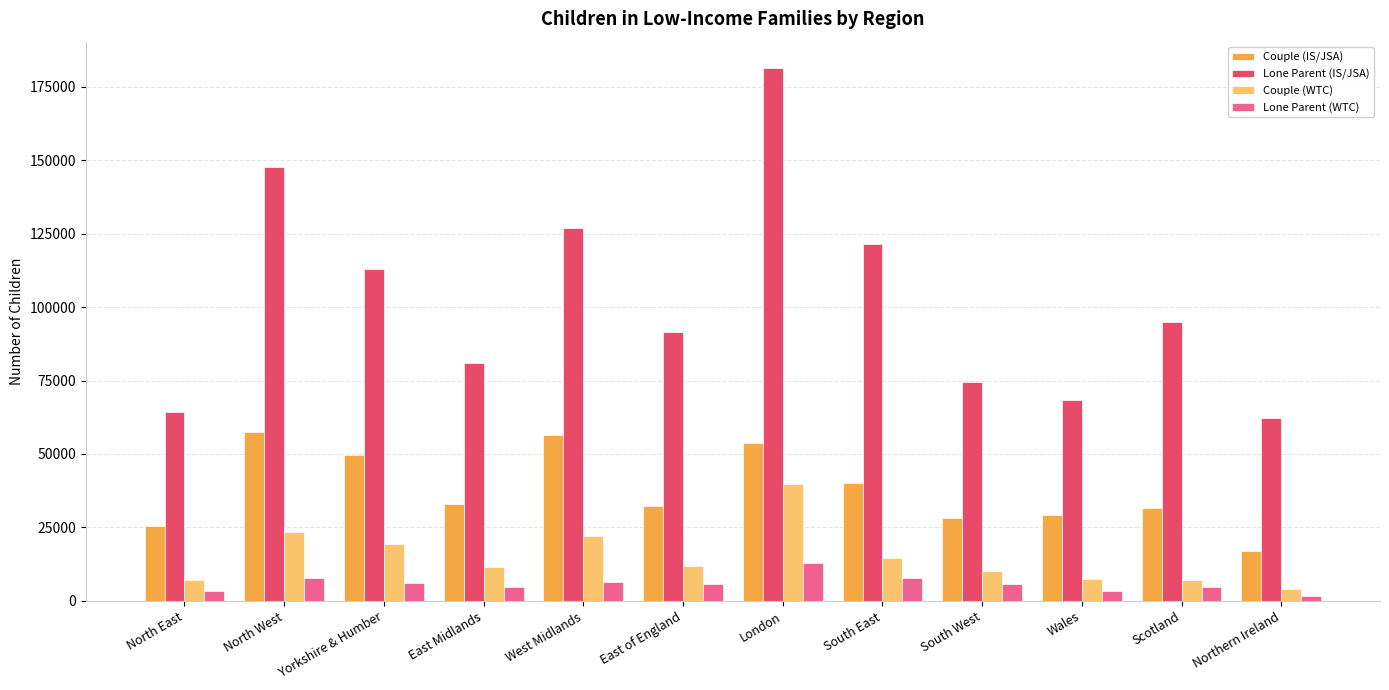

How many bars are there in total?

48